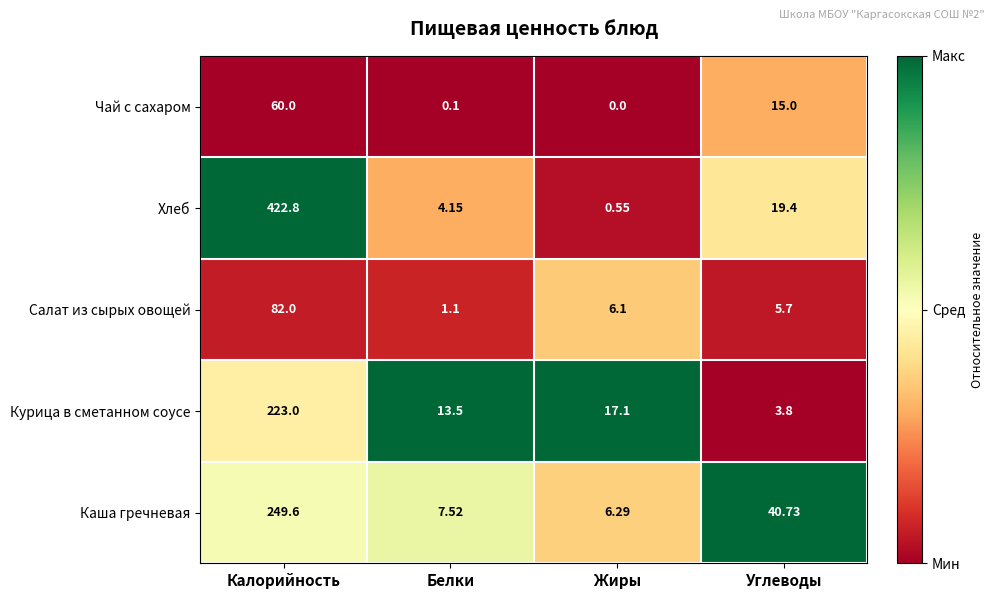

How many values in Чай с сахаром are above zero?

3